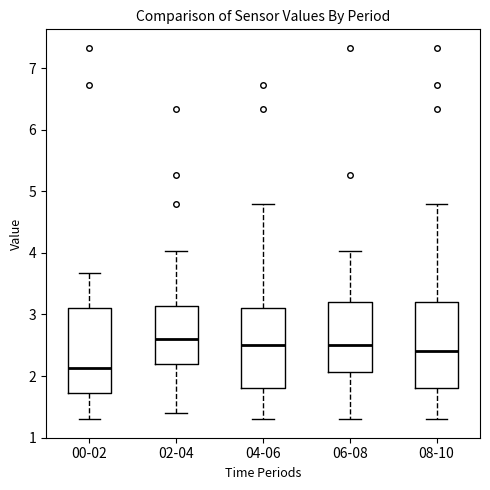

Where is the lower edge of the box for 08-10 on the y-axis? The values are not printed on the chart, so give them approximately, as read against the axis.

1.8